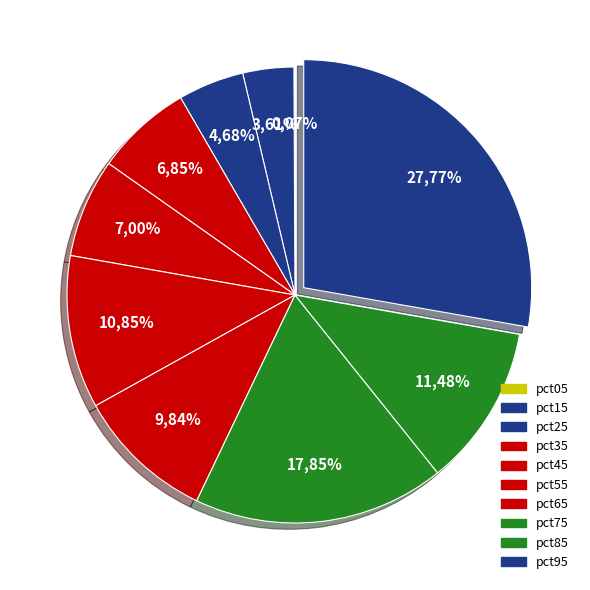

The pct75 slice represents 10% of the pie. True or false?

False